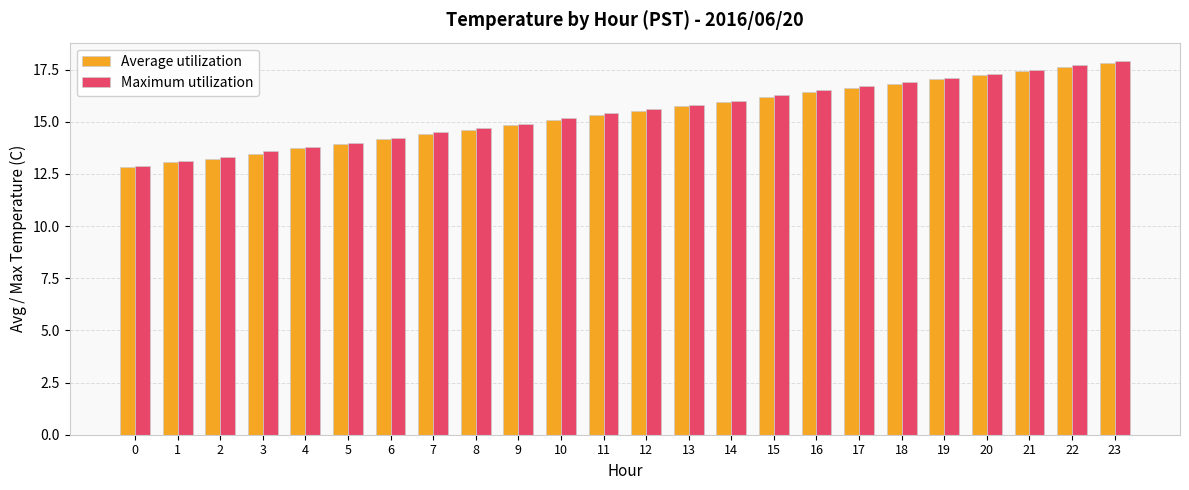

Is the value of Maximum utilization at 19 greater than the value of Average utilization at 13?

Yes